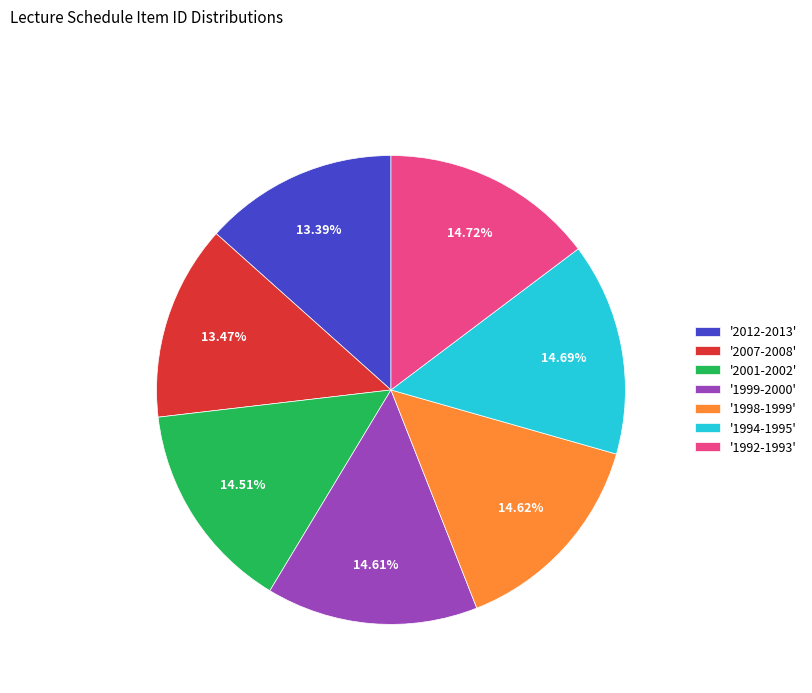

Do '1992-1993' and '2007-2008' together represent more than half of the pie?

No